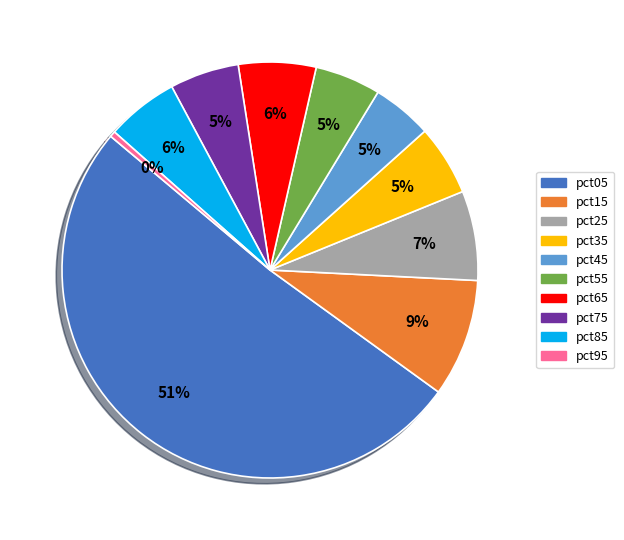

Between pct45 and pct05, which is larger?

pct05